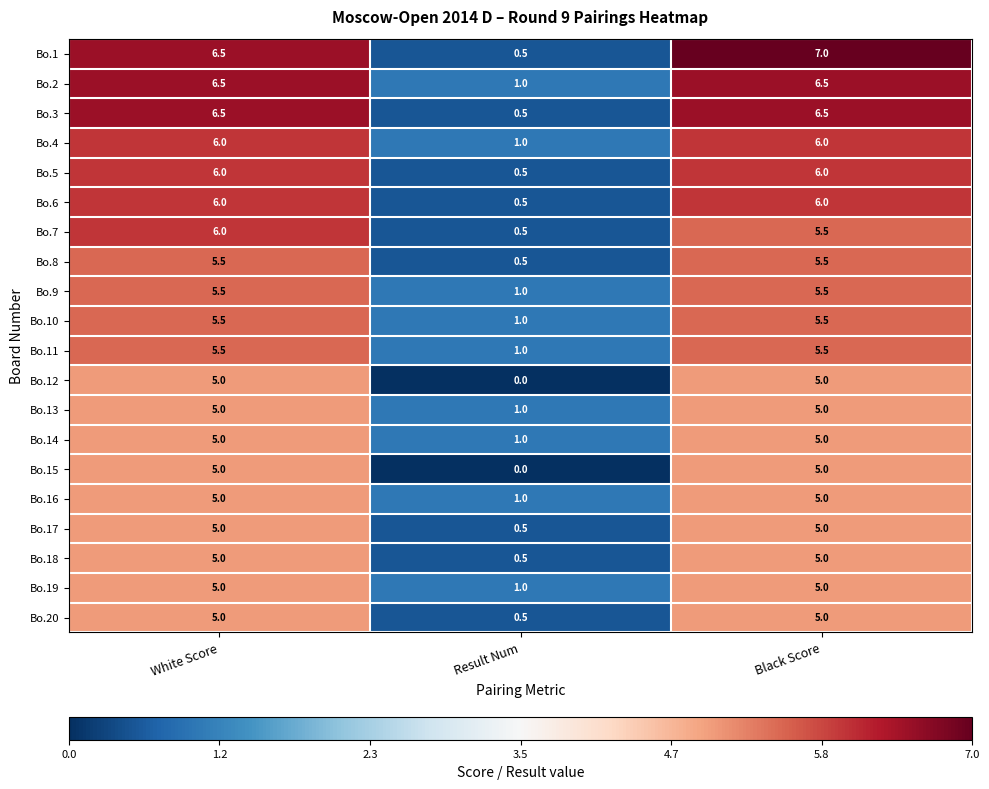

What is the spread (max minus min) of values at Result Num?

1.0